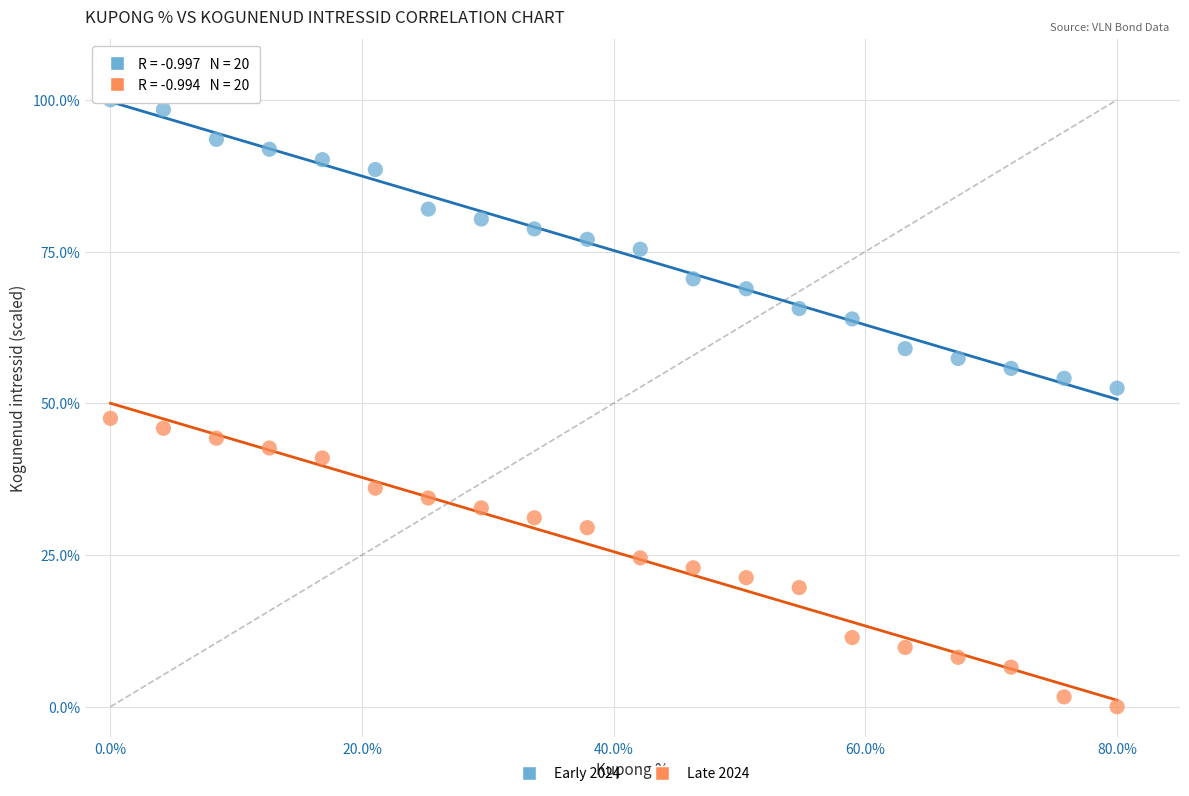

Across all data points, what is the range of X values (max minus min)?

0.8